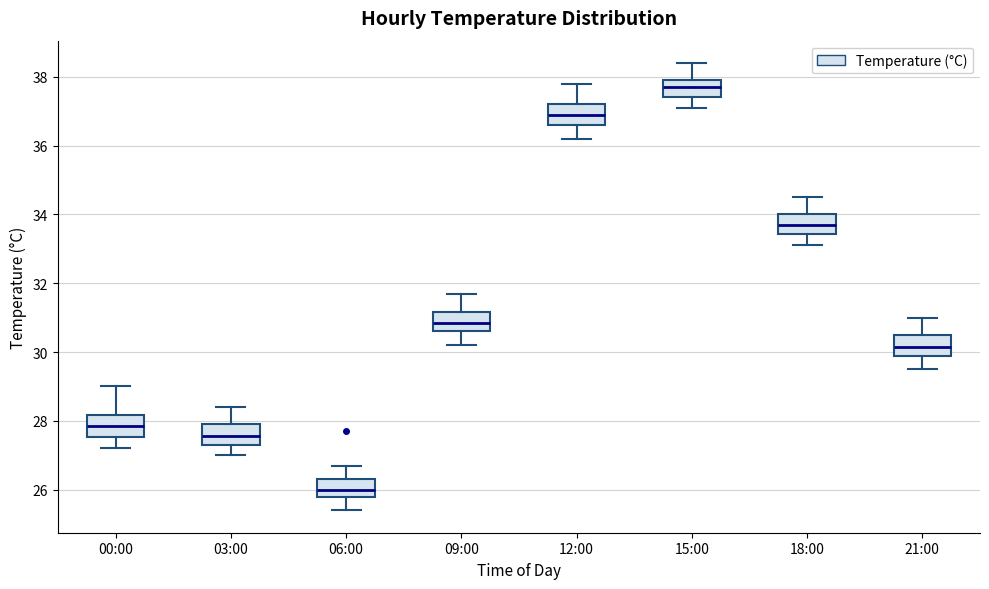

Reading left to right, transcribe this box plot: for each box, give where its median line is, the range the box spans, and where its two whiskers end, as read against the y-axis. The values are not printed on the chart, so give them approximately, as read against the axis.

00:00: median 27.8, box 27.6 to 28.2, whiskers 27.2 to 29.0
03:00: median 27.6, box 27.4 to 28.0, whiskers 27.0 to 28.4
06:00: median 26.0, box 25.8 to 26.4, whiskers 25.4 to 26.8
09:00: median 30.8, box 30.6 to 31.2, whiskers 30.2 to 31.8
12:00: median 37.0, box 36.6 to 37.2, whiskers 36.2 to 37.8
15:00: median 37.8, box 37.4 to 38.0, whiskers 37.2 to 38.4
18:00: median 33.8, box 33.4 to 34.0, whiskers 33.2 to 34.6
21:00: median 30.2, box 30.0 to 30.6, whiskers 29.6 to 31.0